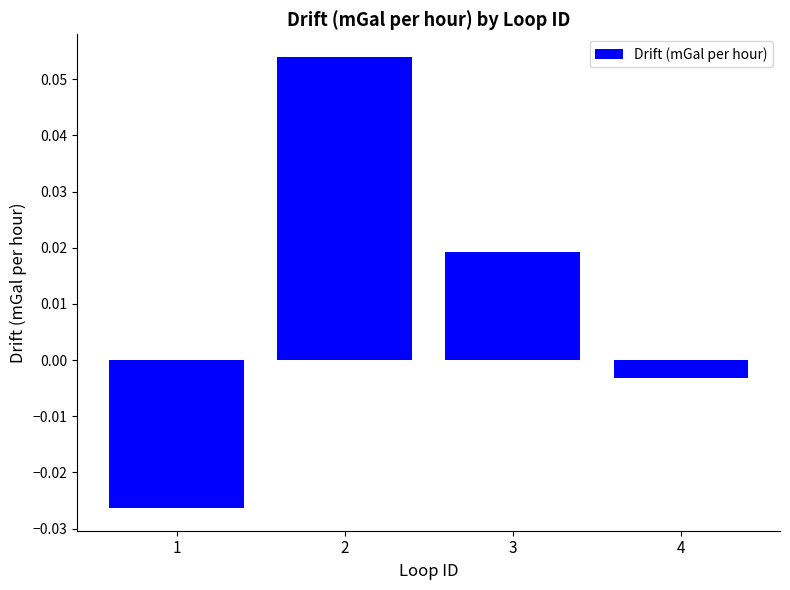

Between 4 and 2, which is larger?

2